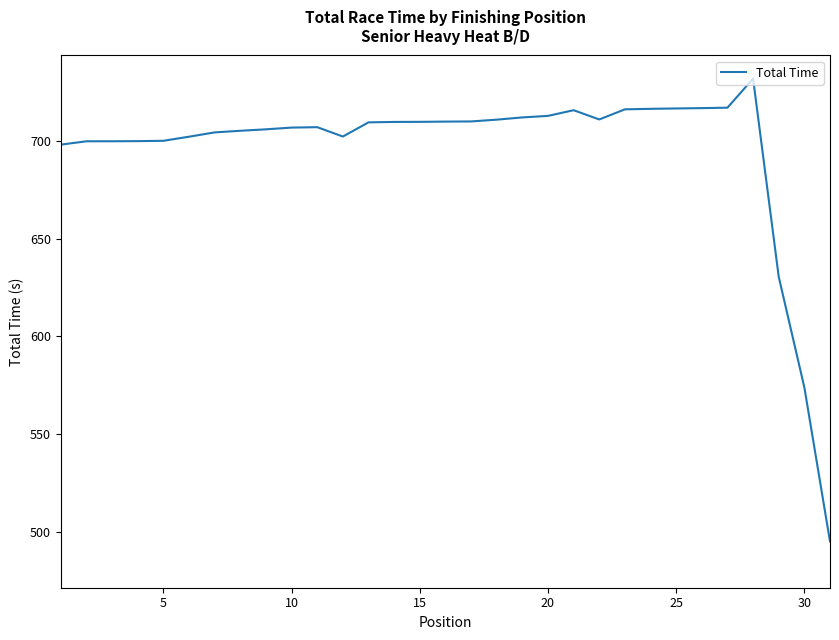

What is the difference between the maximum and minimum values?

237.0